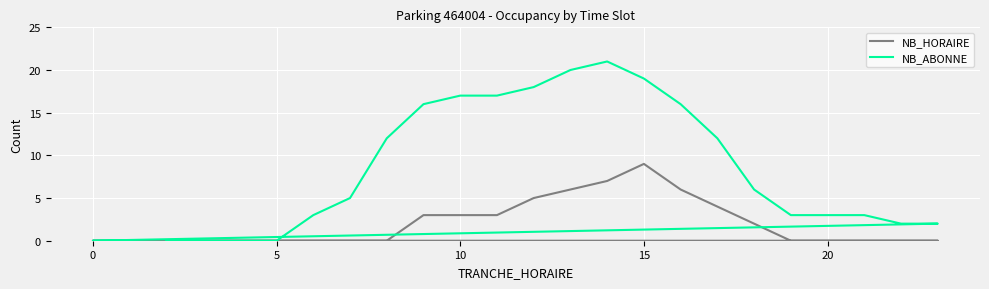

Rank the series at 20 from lowest to highest value.

NB_HORAIRE, NB_ABONNE